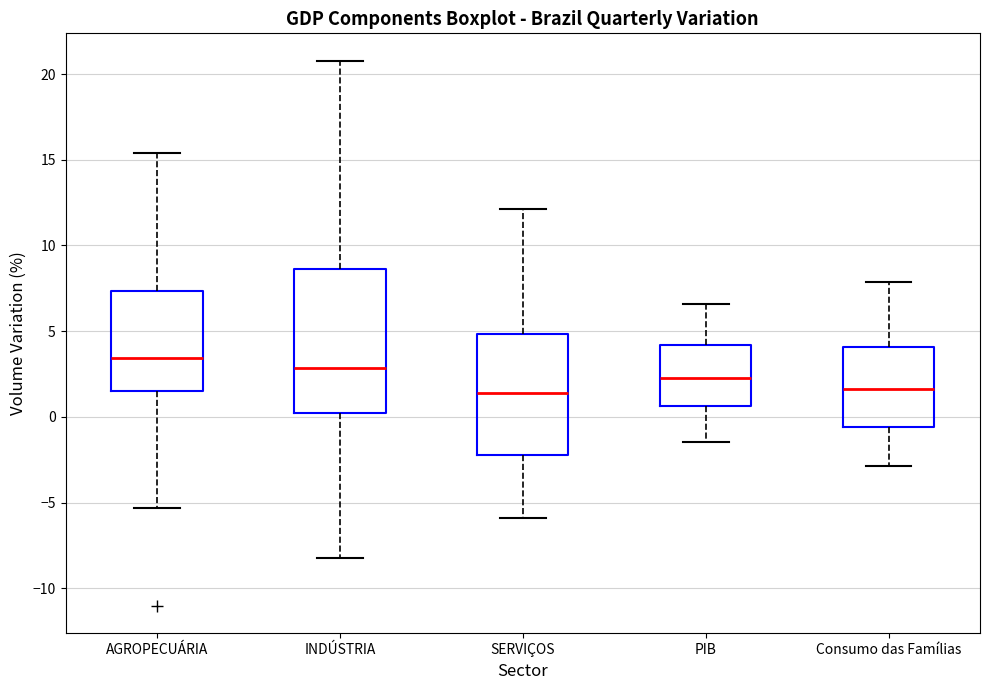

Reading left to right, read every box against the y-axis: the position of its median line, the range the box covers, and the ends of its whiskers. The values are not printed on the chart, so give them approximately, as read against the axis.

AGROPECUÁRIA: median 3.5, box 1.5 to 7.5, whiskers -5.5 to 15.5
INDÚSTRIA: median 3.0, box 0.5 to 8.5, whiskers -8.0 to 21.0
SERVIÇOS: median 1.5, box -2.0 to 5.0, whiskers -6.0 to 12.0
PIB: median 2.5, box 0.5 to 4.0, whiskers -1.5 to 6.5
Consumo das Famílias: median 1.5, box -0.5 to 4.0, whiskers -3.0 to 8.0